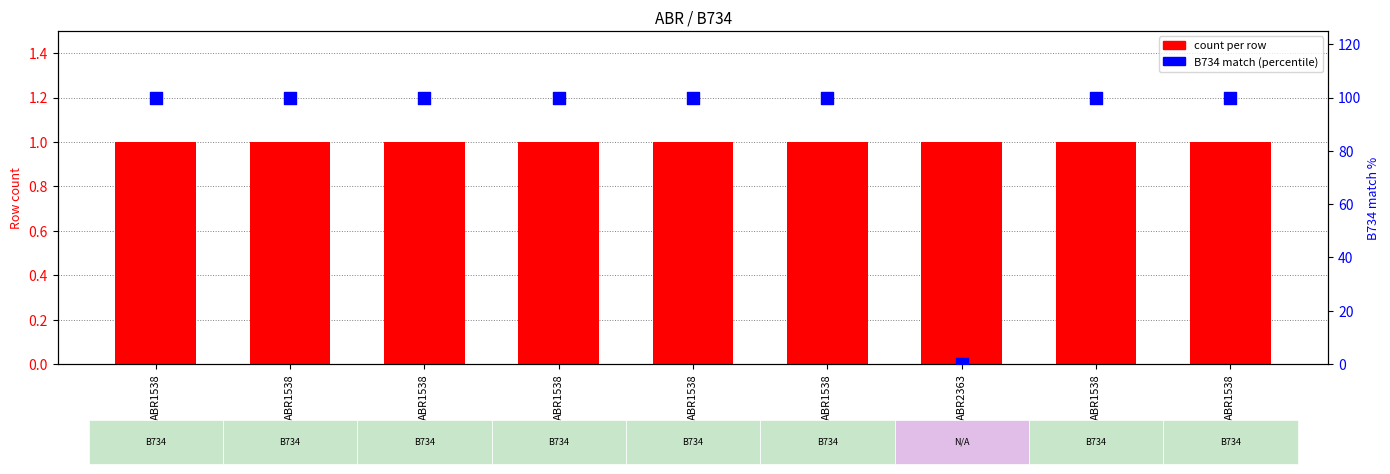

What are all the series names shown in the legend?

count per row, B734 match (percentile)